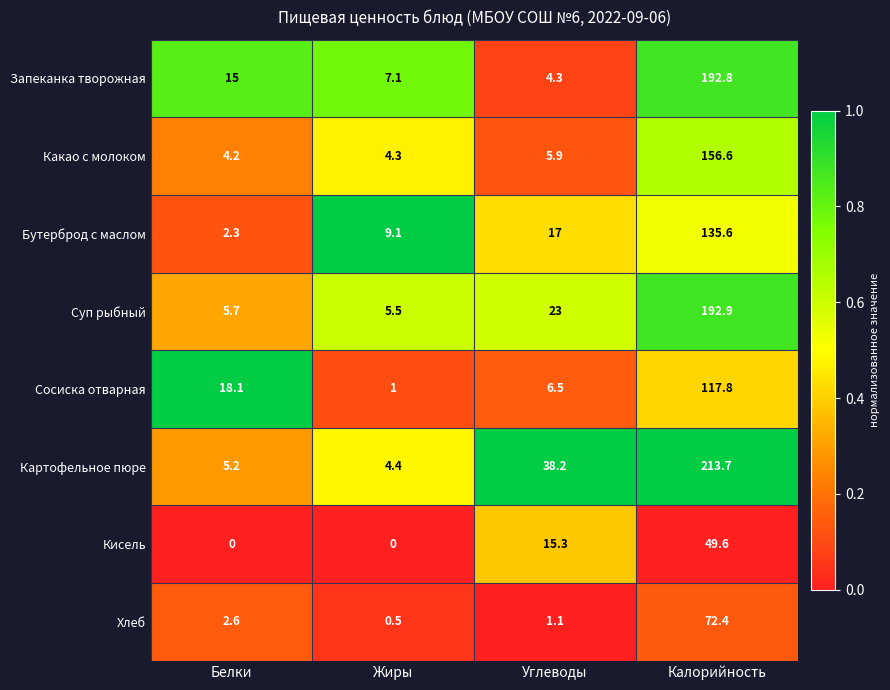

What is the average value of the Бутерброд с маслом series?

41.0